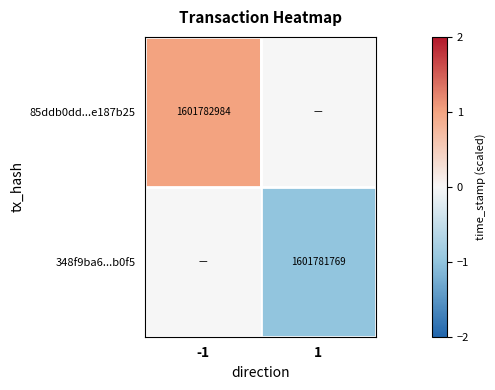

Is it true that 85ddb0dd...e187b25 equals 2238539864 at -1?

False